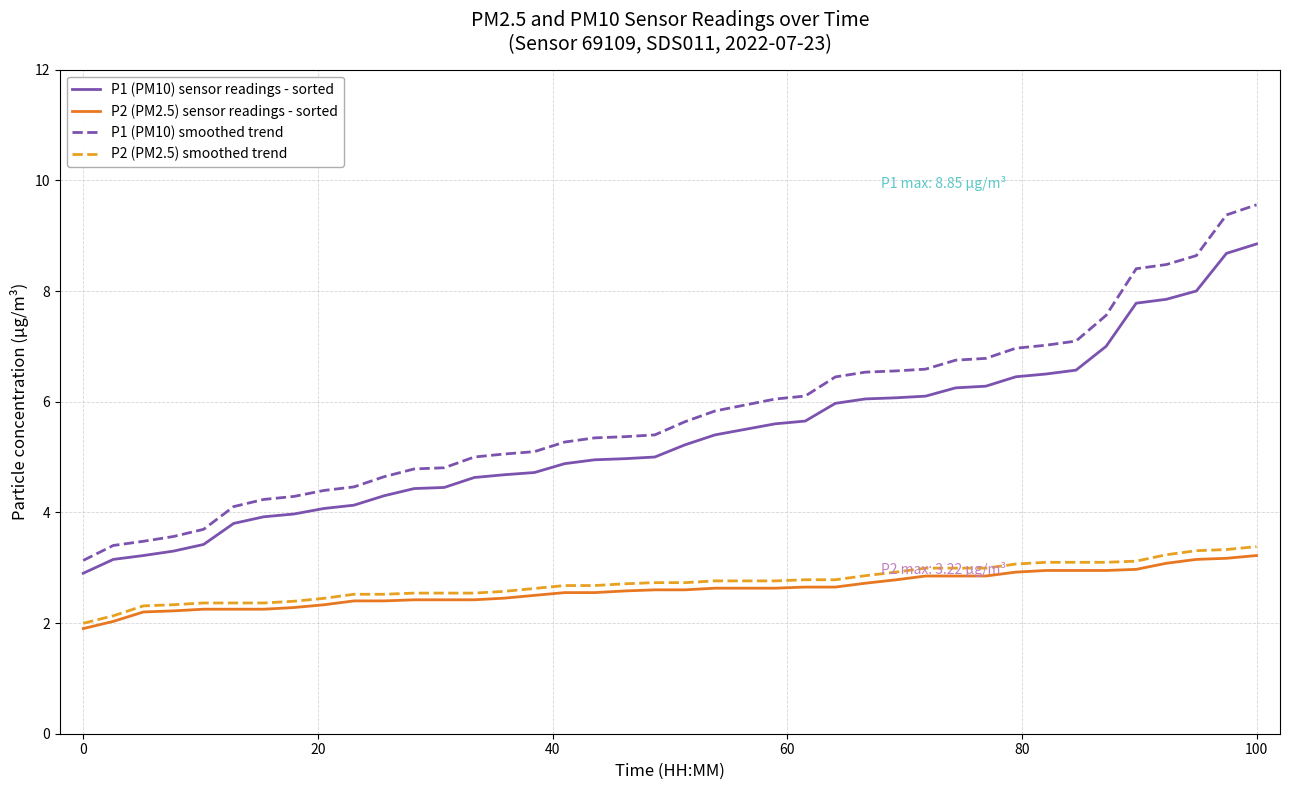

Which series has the widest spread of values?

P1 (PM10) smoothed trend